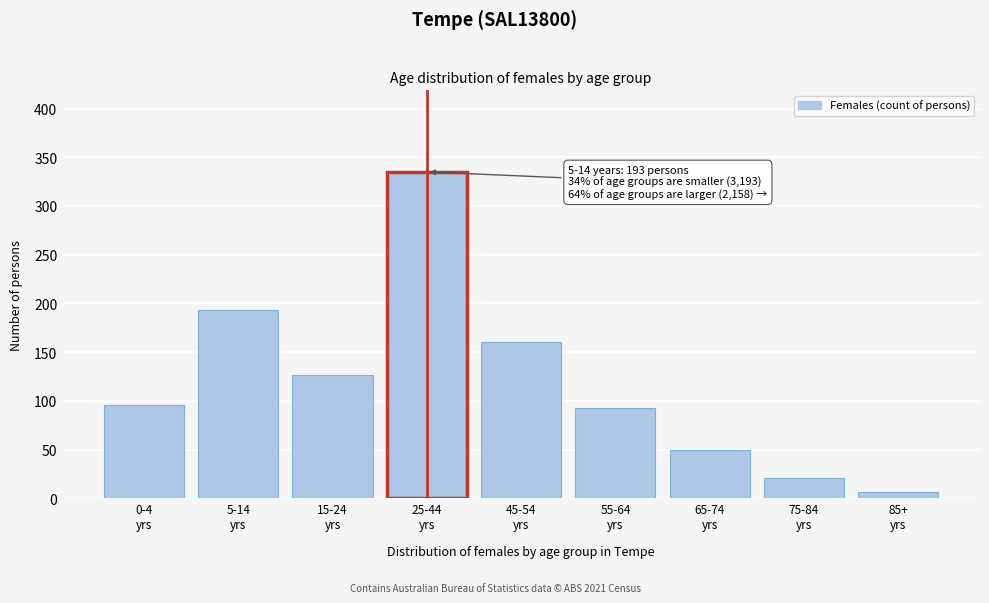

Reading left to right, extract all data points from this chart.

96	193	127	335	160	93	50	21	6